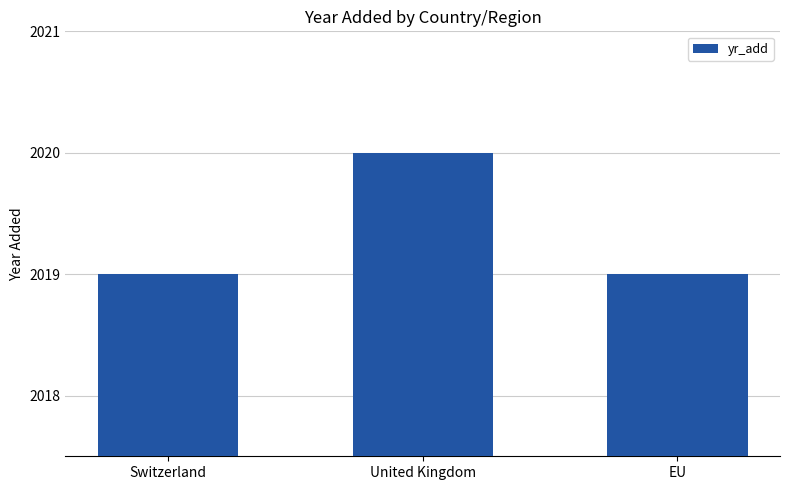

What position from the right is EU?

1